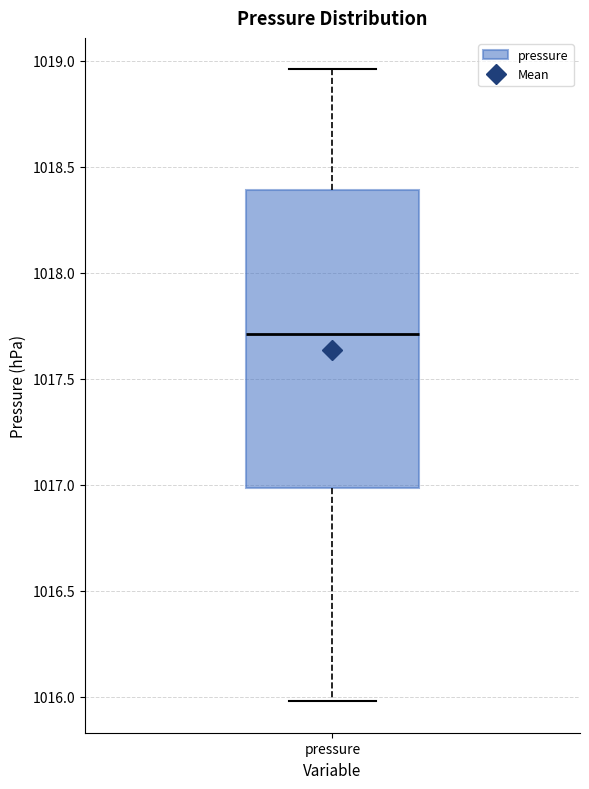

Read this box plot against the y-axis: the position of the median line, the range covered by the box, and the ends of both whiskers. The values are not printed on the chart, so give them approximately, as read against the axis.

median 1017.70, box 1017.00 to 1018.40, whiskers 1016.00 to 1018.95